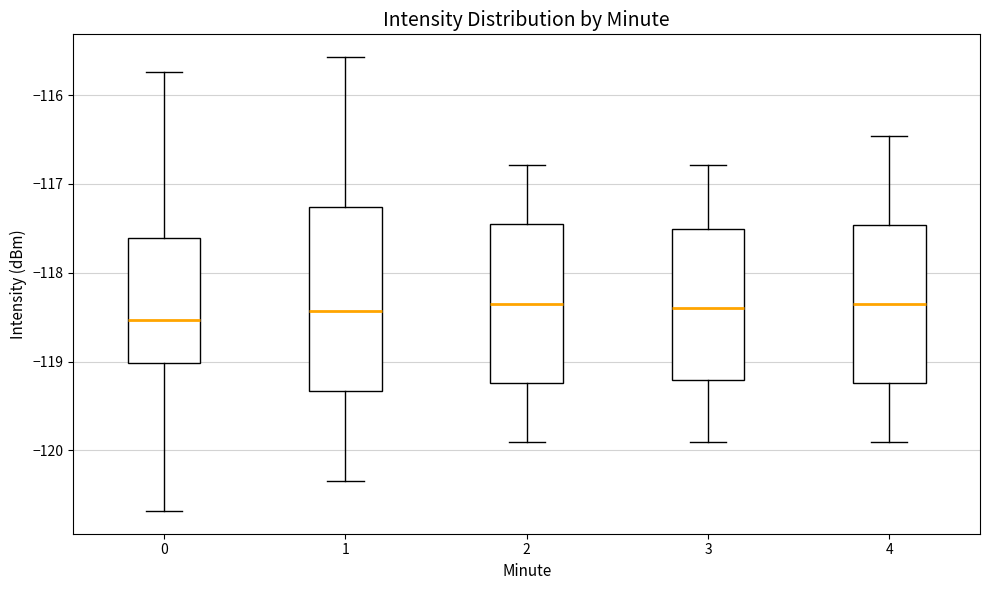

Which box is the tallest, from its lower edge to its upper edge?

1